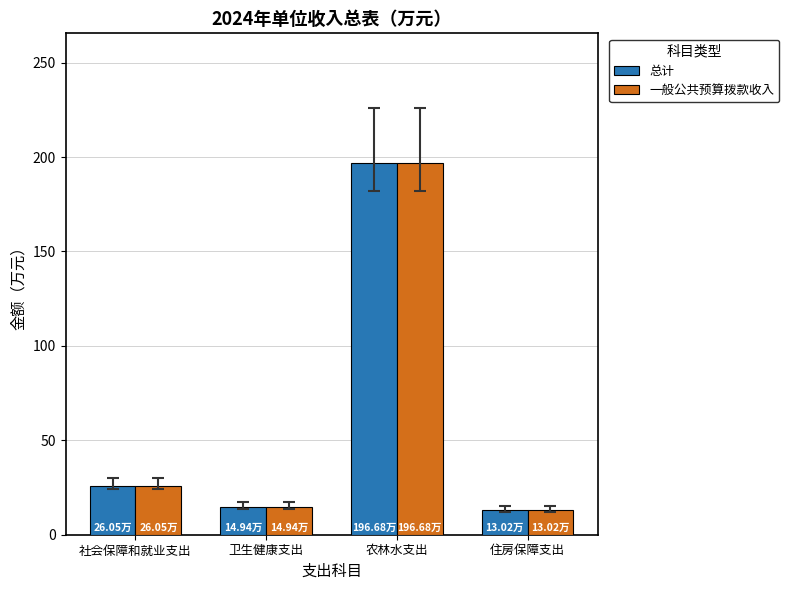

Which category has the highest value in the 总计 series?

农林水支出